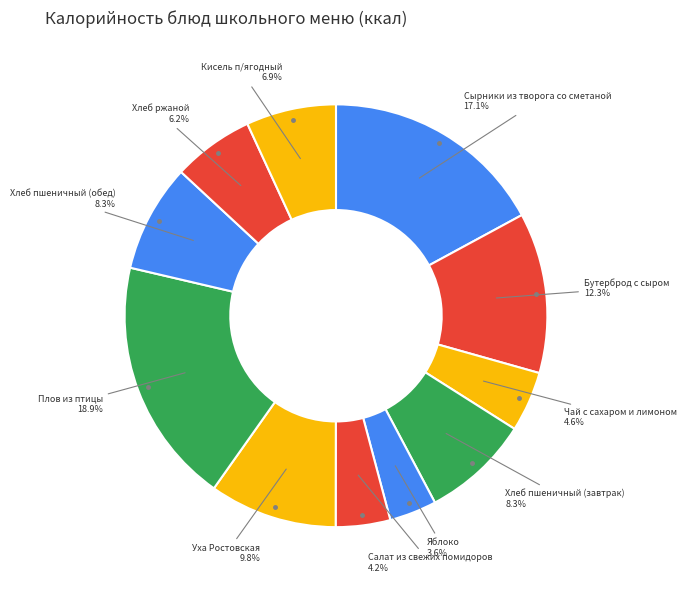

Which slice is the smallest?

Яблоко